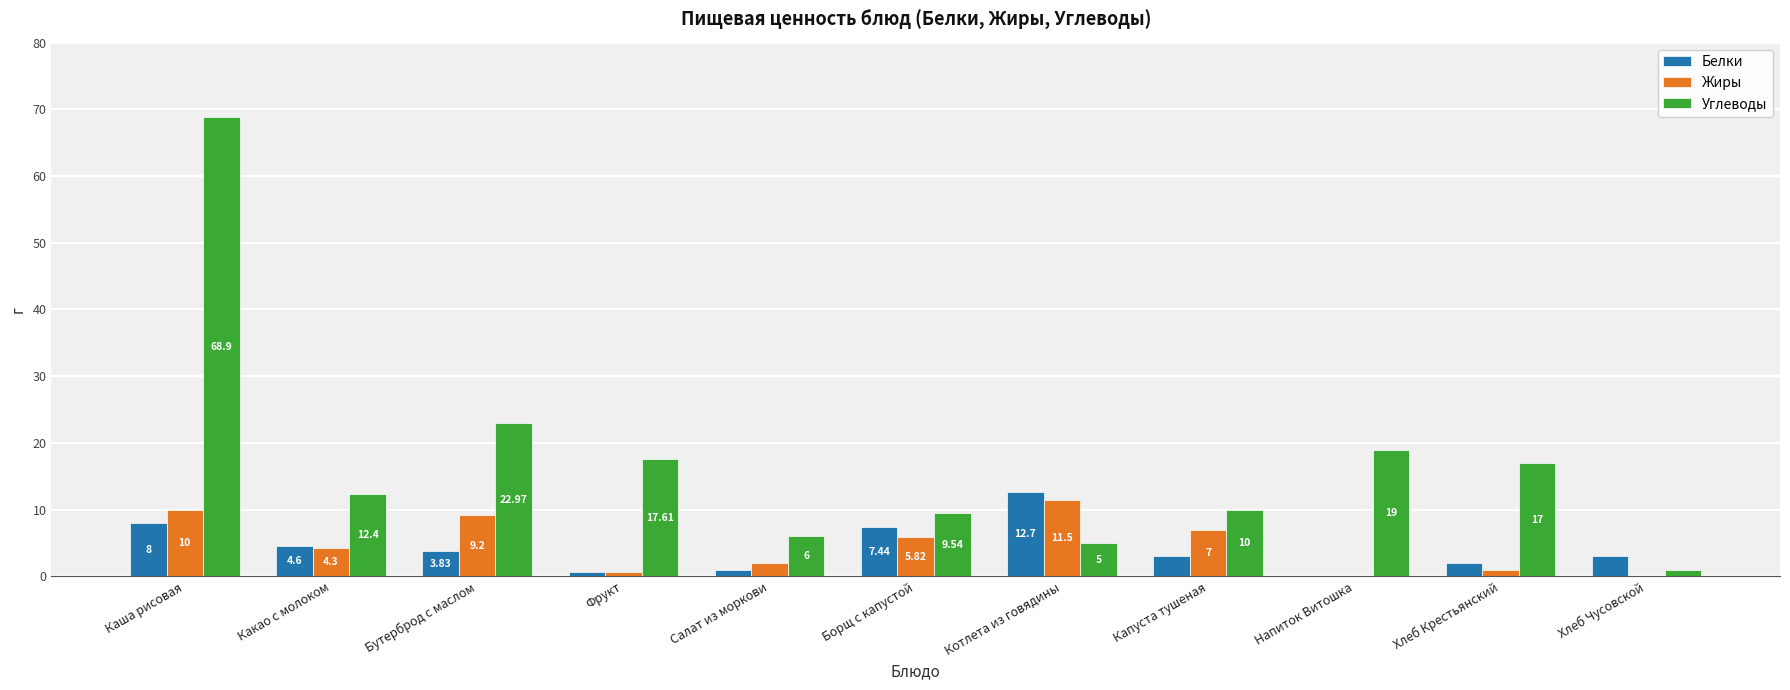

What is the maximum value shown in the chart?

68.9